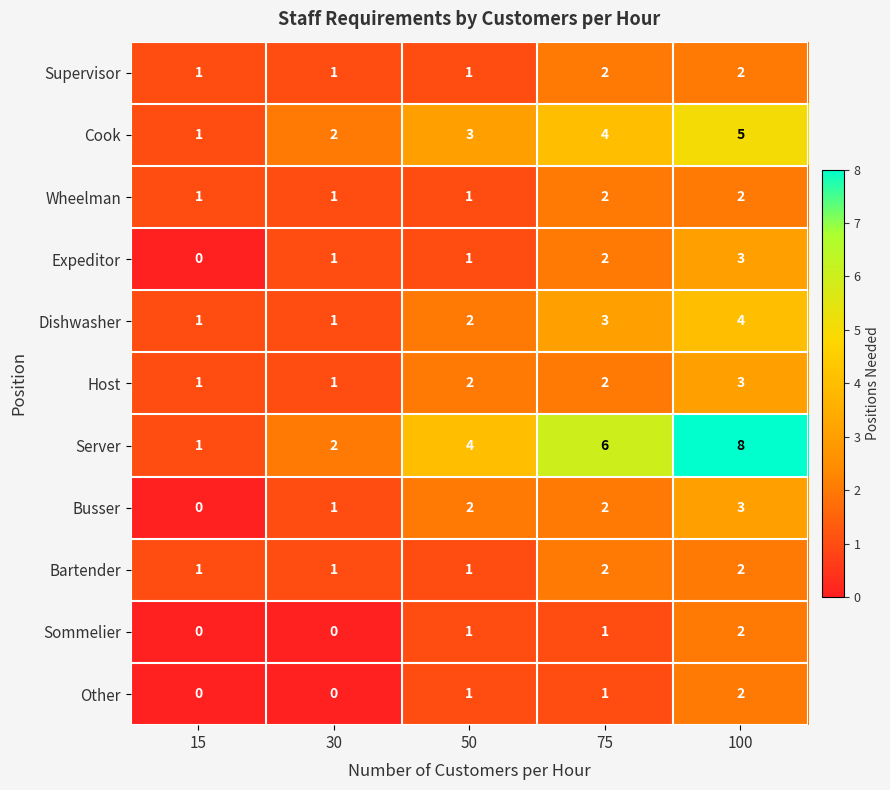

What is the total value across all series at 15?

7